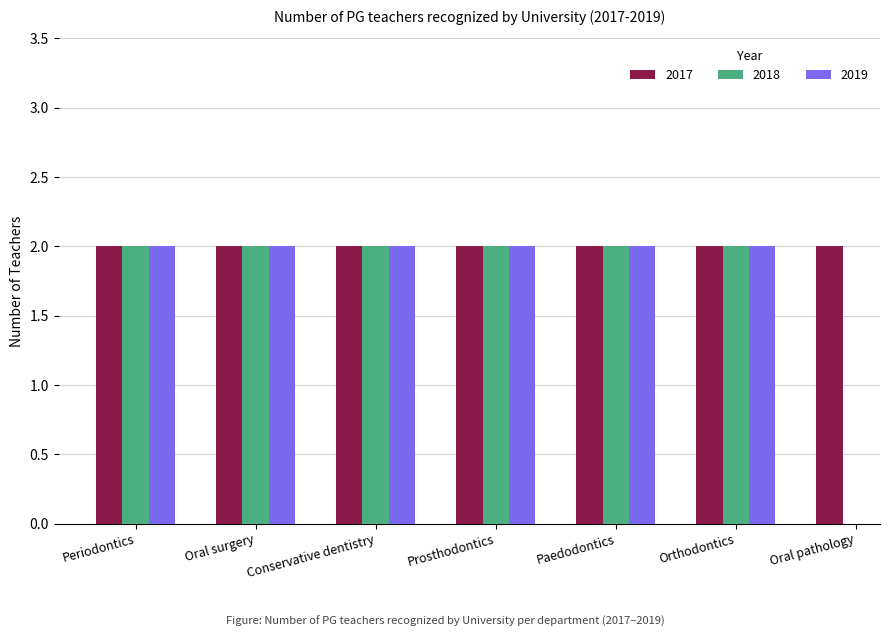

Which series has the widest spread of values?

2018